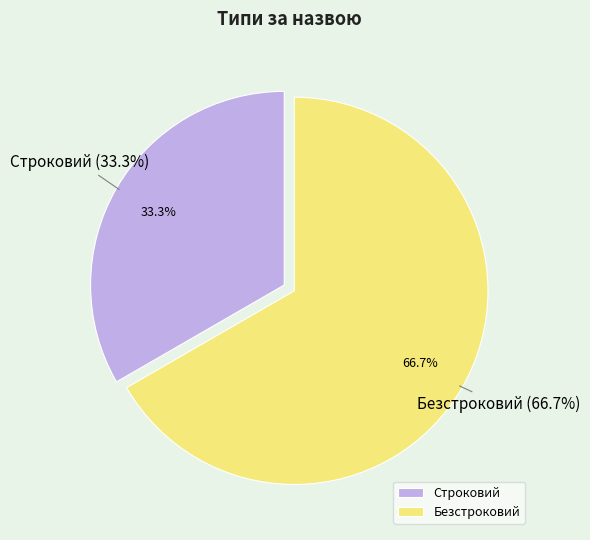

Approximately how many times larger is the value at Безстроковий compared to Строковий?

2.0